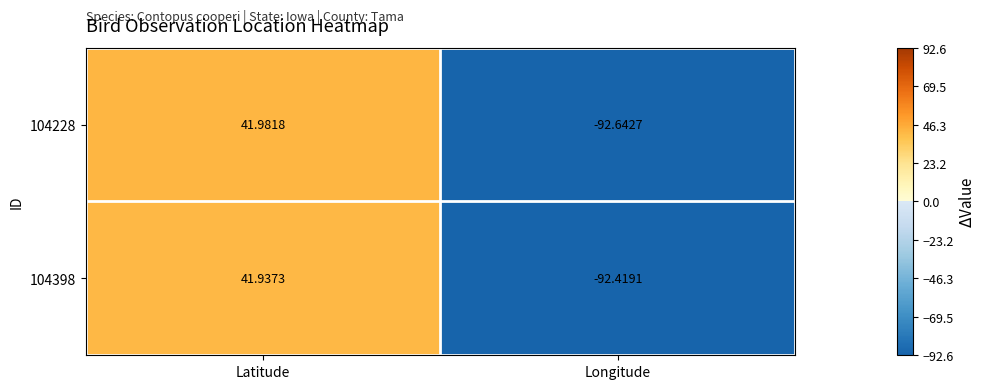

Is the value of 104398 at Longitude greater than the value of 104228 at Latitude?

No